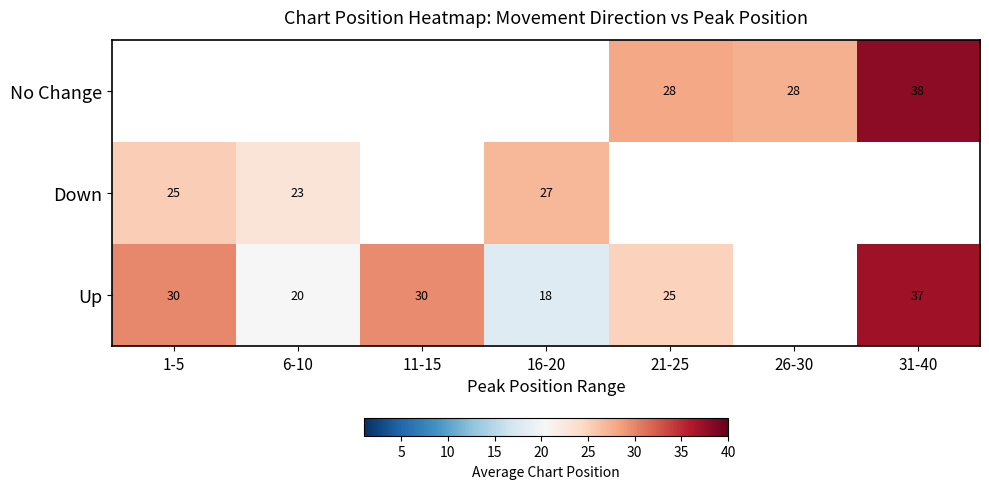

True or false: Up has a value of 37.0 at 31-40.

True